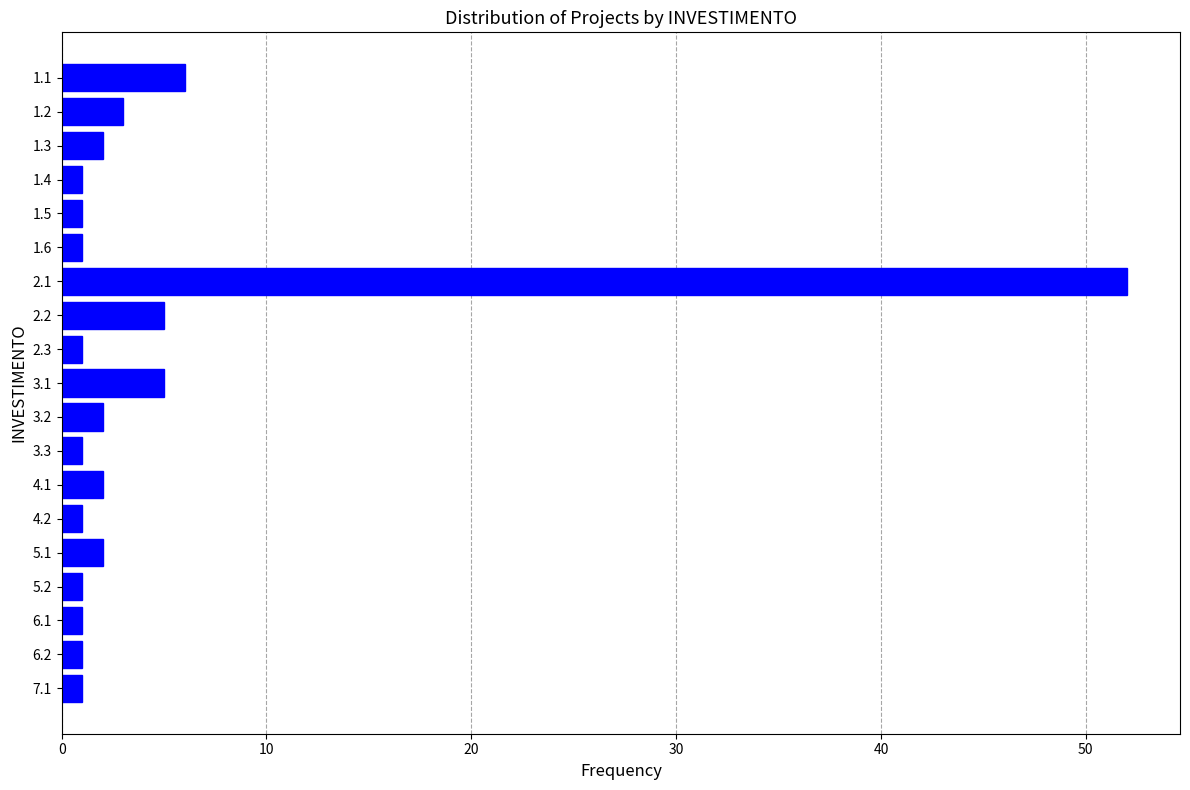

Reading top to bottom, what are all the values shown in this chart?

1.1=6	1.2=3	1.3=2	1.4=1	1.5=1	1.6=1	2.1=52	2.2=5	2.3=1	3.1=5	3.2=2	3.3=1	4.1=2	4.2=1	5.1=2	5.2=1	6.1=1	6.2=1	7.1=1